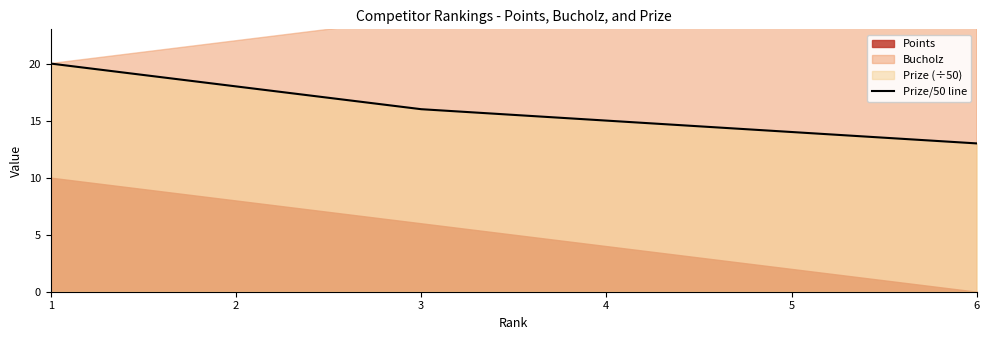

How many lines are shown in the chart?

1